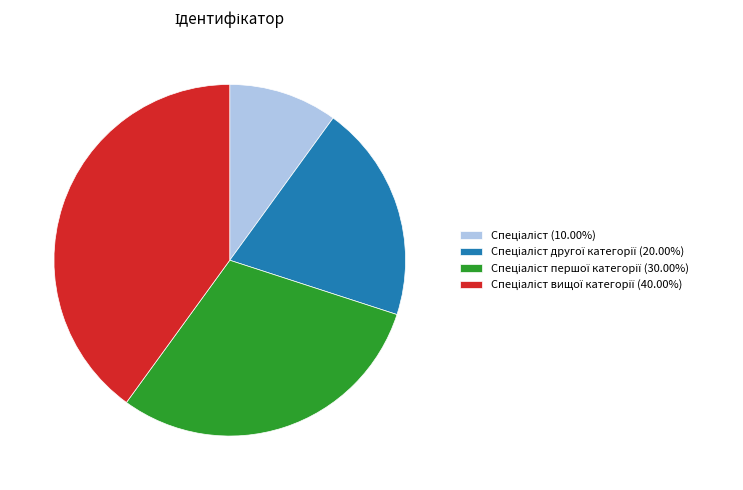

Is there any slice that represents more than half of the pie?

No